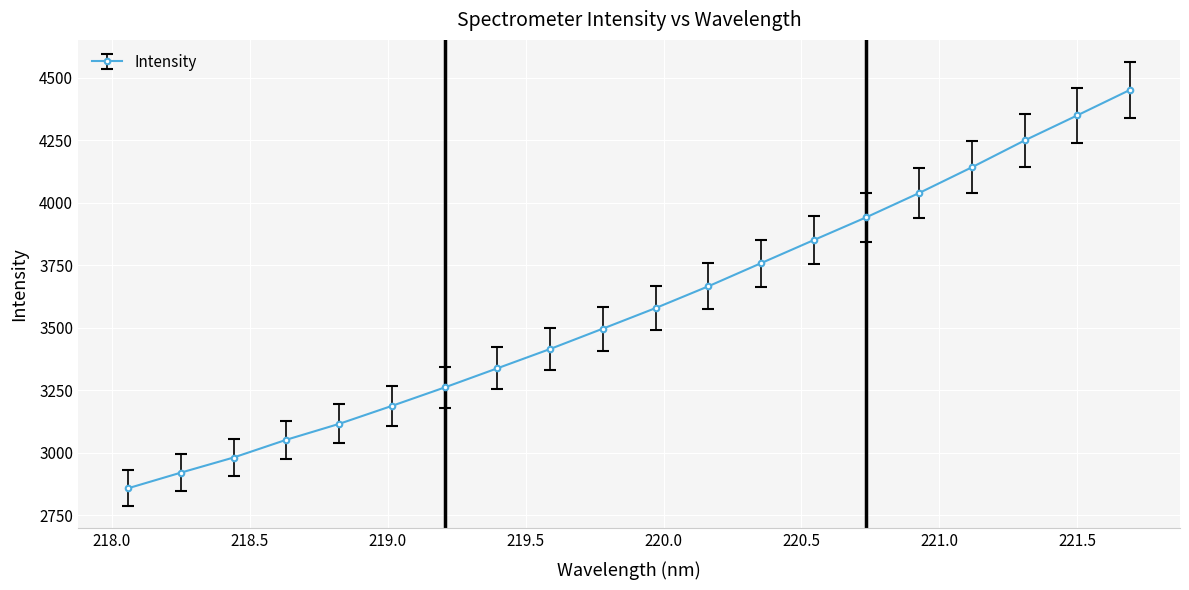

What is the minimum value shown in the chart?

2858.6